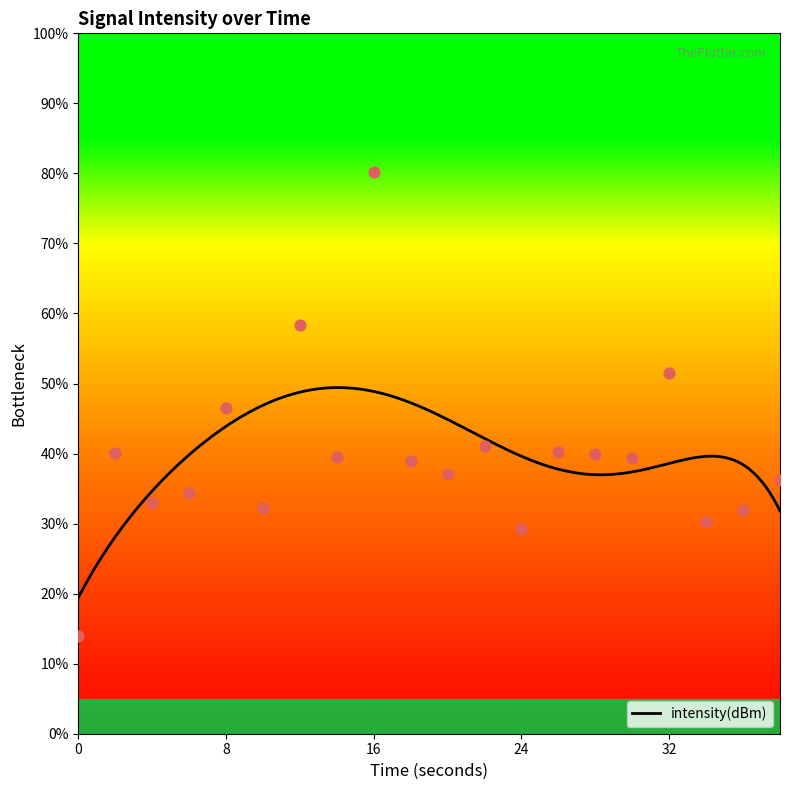

What is the ratio of the value at 26 to the value at 24?

1.4